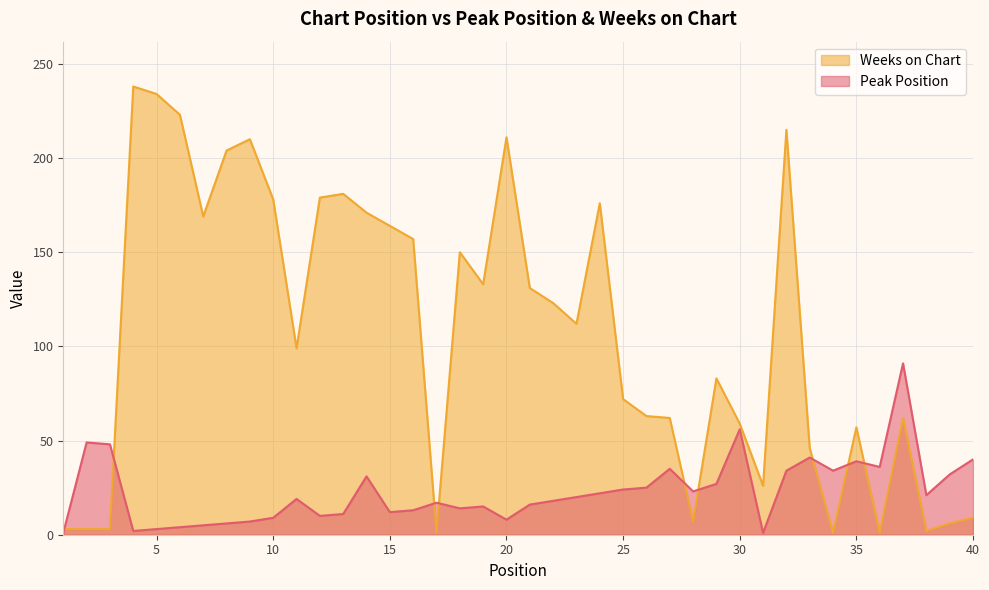

How many lines are shown in the chart?

2